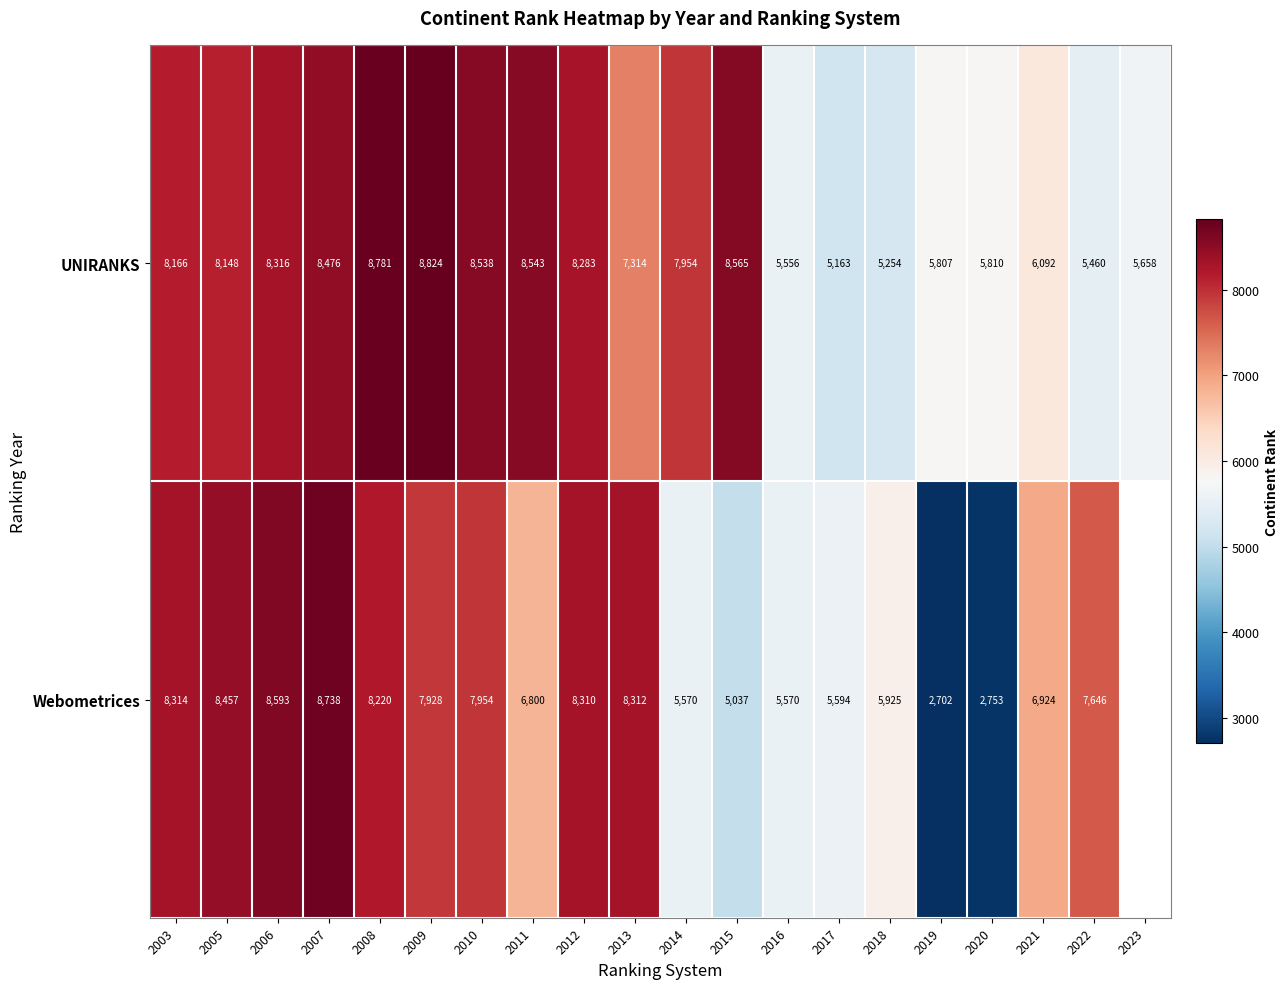

At which category does the chart reach its minimum across all series?

2019